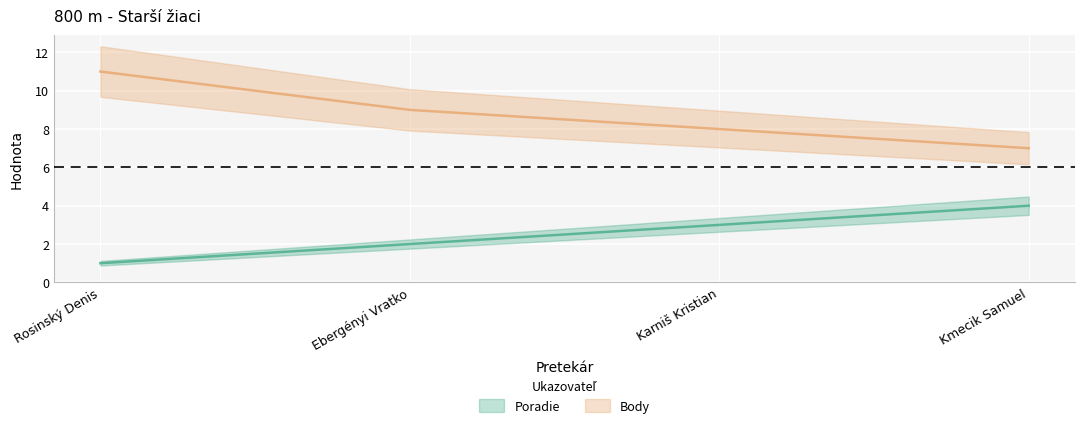

The value of Poradie at Kmecik Samuel is 4. True or false?

True